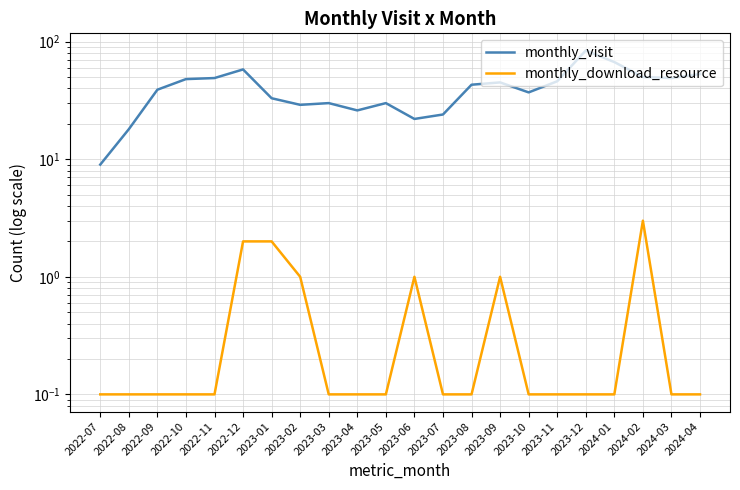

What position from the right is 2023-08?

9